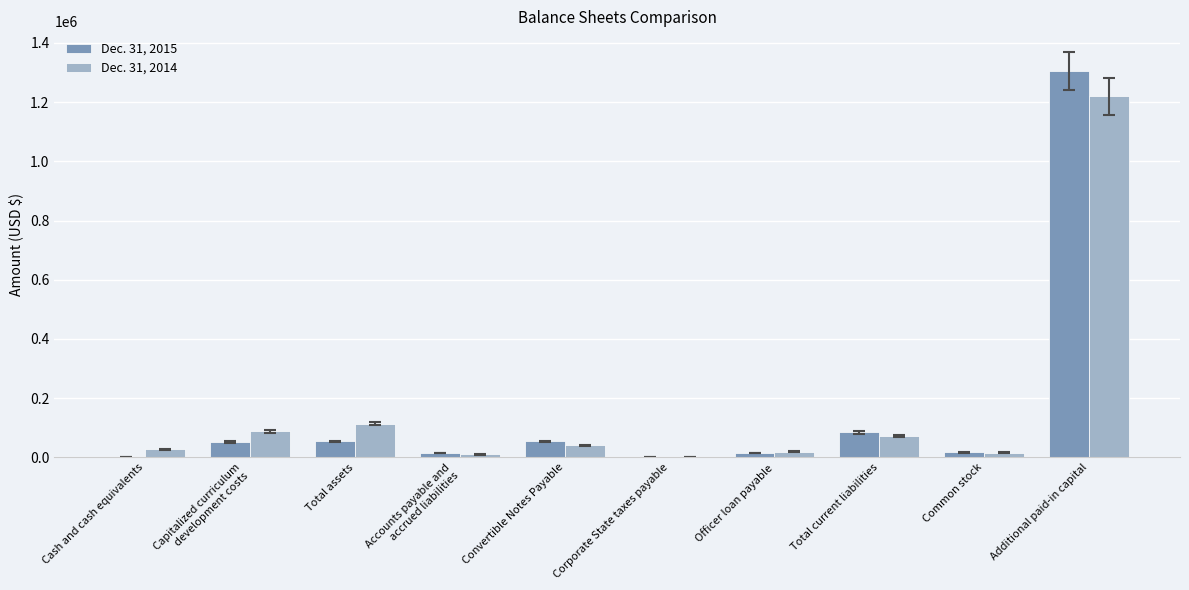

The Dec. 31, 2014 series shows 40956 at Convertible Notes Payable. True or false?

True